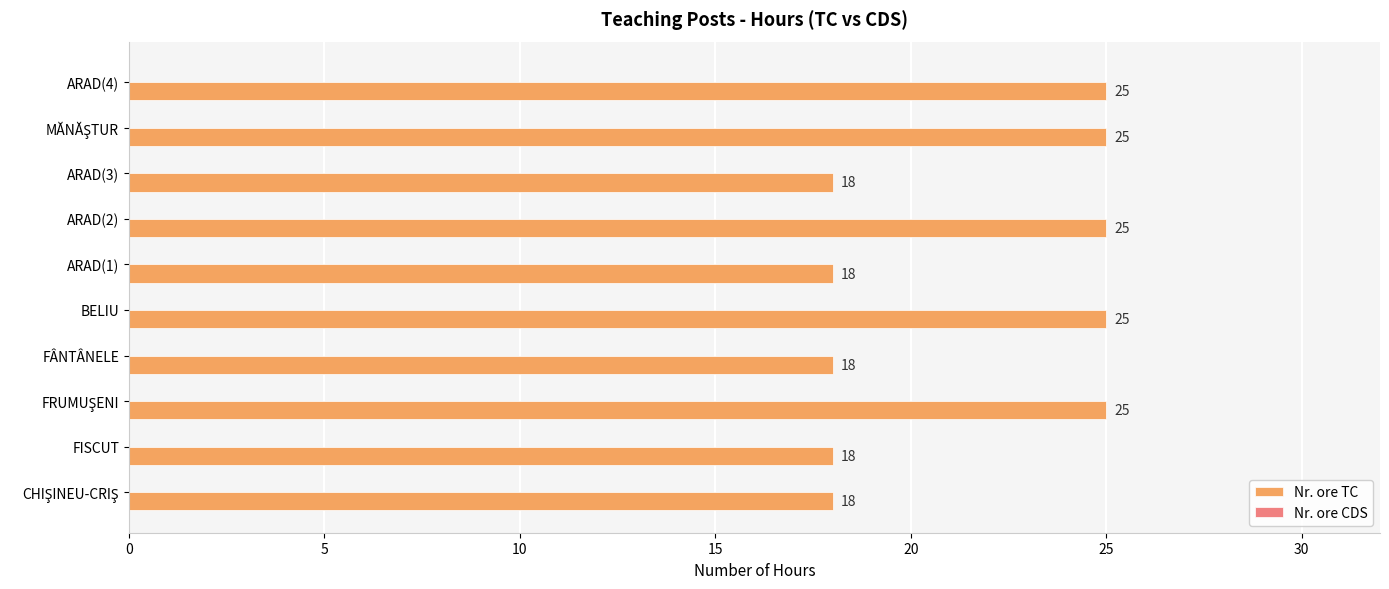

What is the difference between the second highest and minimum values?

7